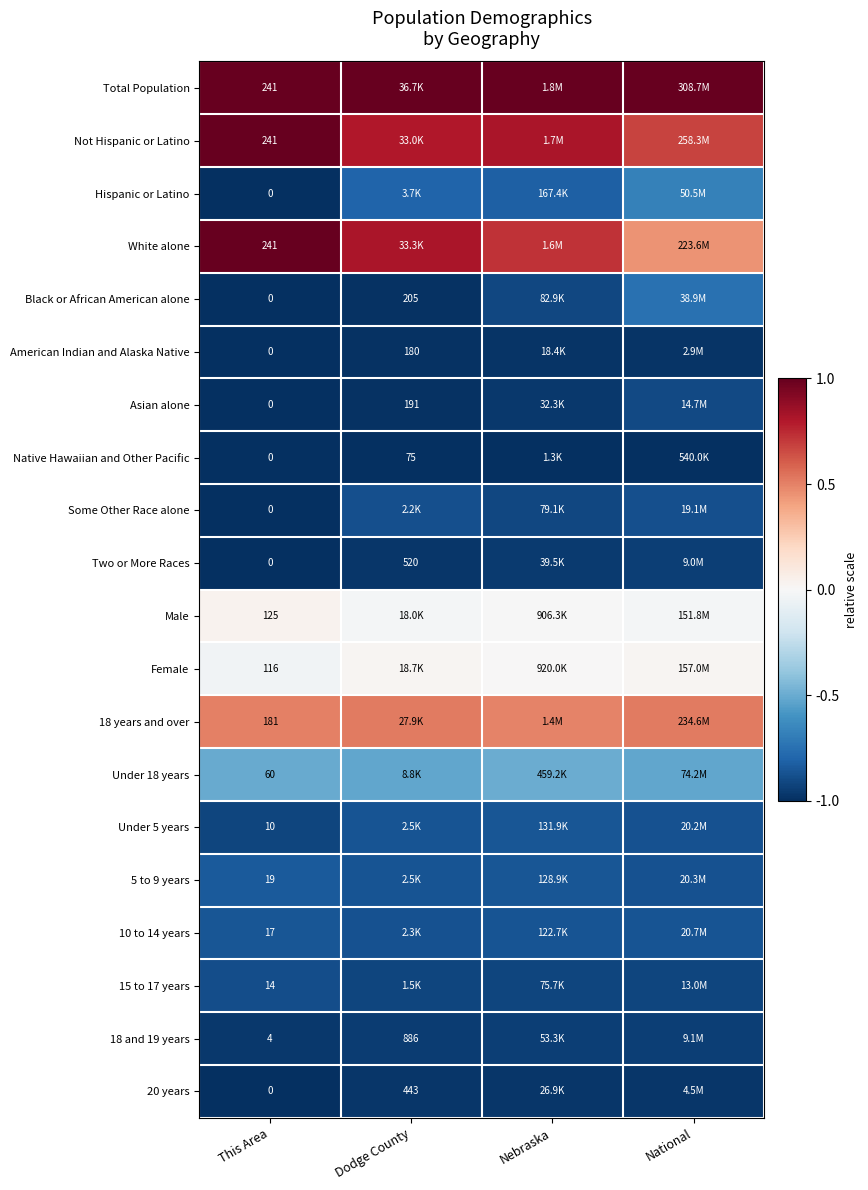

True or false: White alone has a value of 0.7 at Nebraska.

True